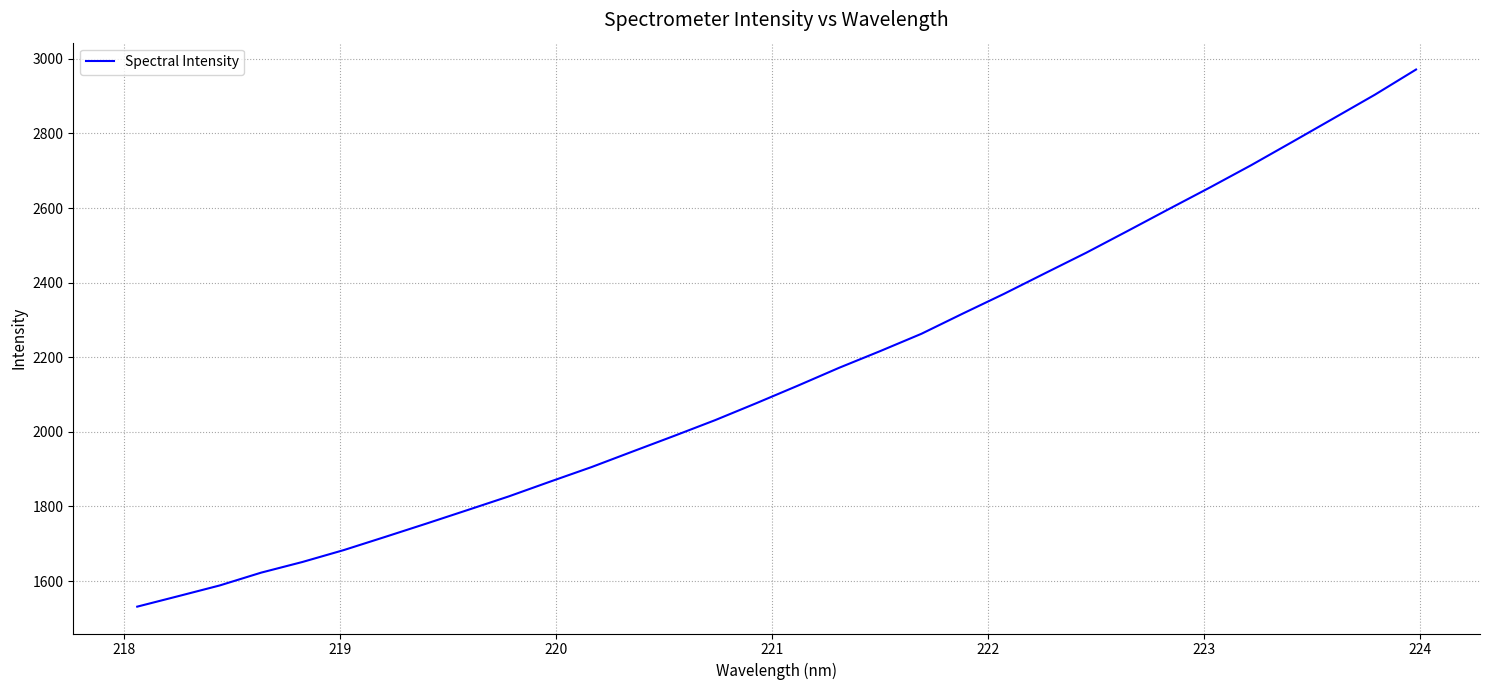

True or false: there are more than 1 points higher than both neighbors.

False